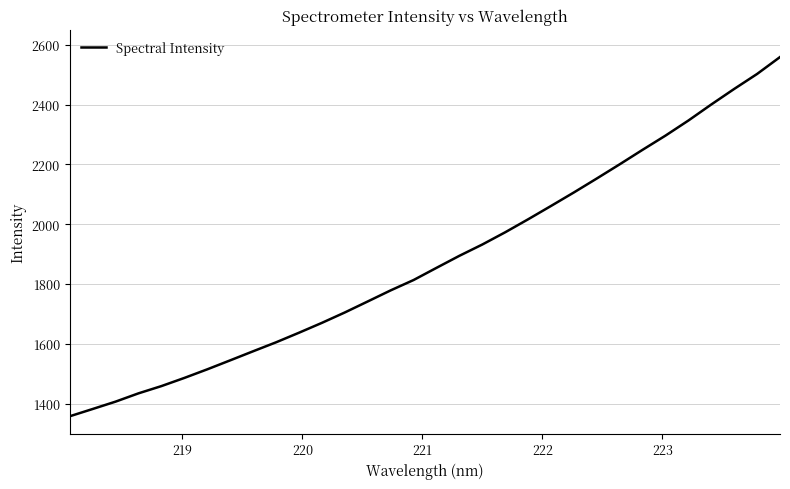

What is the maximum value shown in the chart?

2558.6